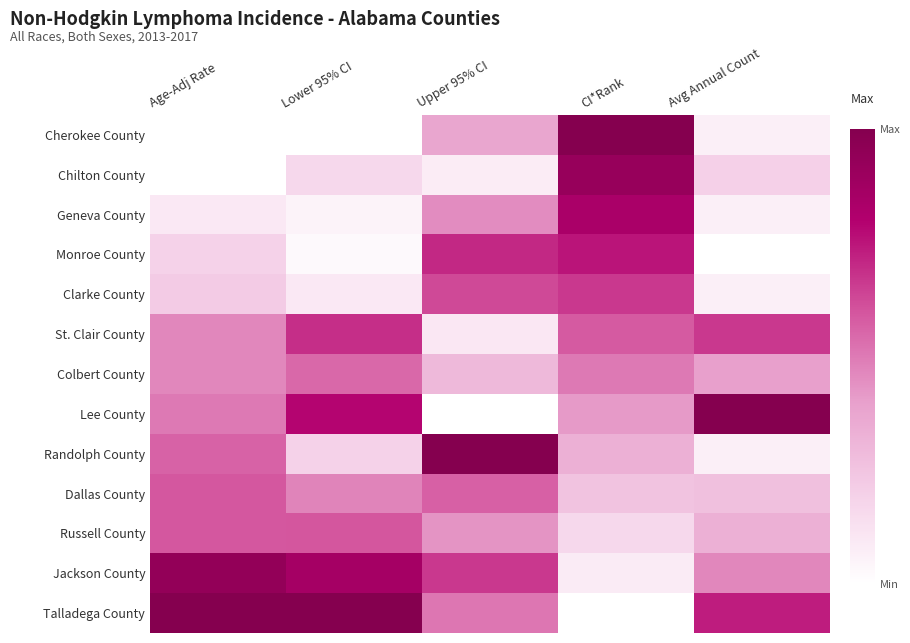

At Lower 95% CI, list the series in order from smallest to largest.

Cherokee County, Monroe County, Geneva County, Clarke County, Chilton County, Randolph County, Dallas County, Colbert County, Russell County, St. Clair County, Lee County, Jackson County, Talladega County